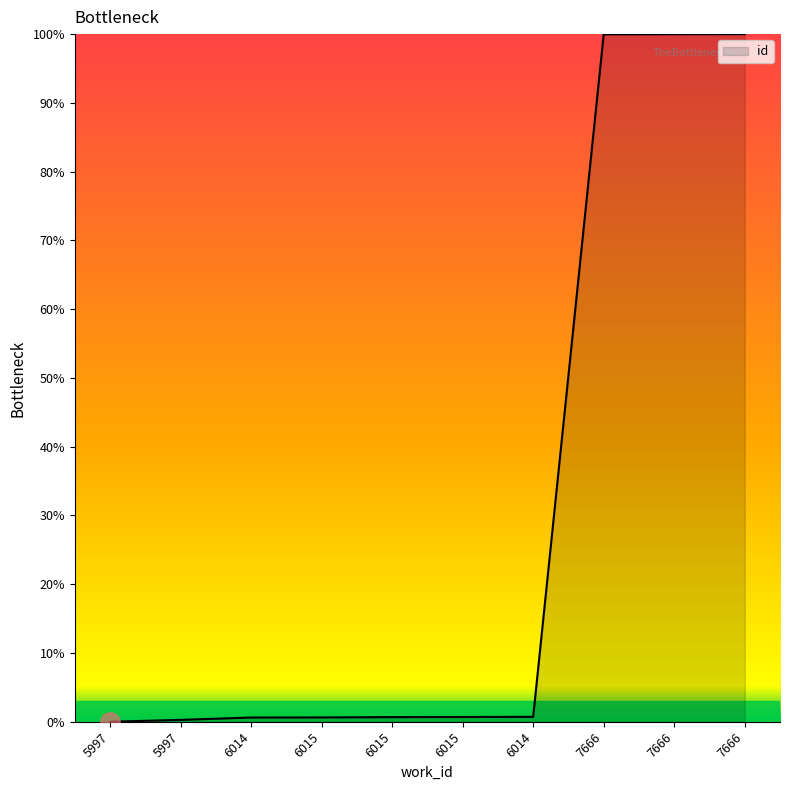

Reading left to right, transcribe all the data shown in this chart.

5997=0.0	5997=0.3	6014=0.6	6015=0.6	6015=0.7	6015=0.7	6014=0.7	7666=100.0	7666=100.0	7666=100.0